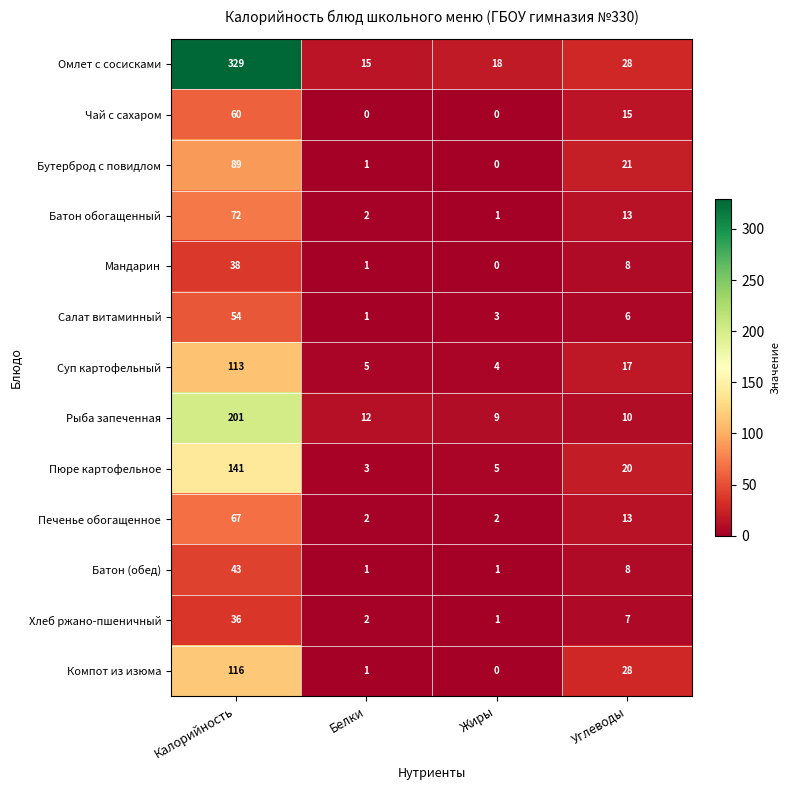

Which category has the highest value in the Салат витаминный series?

Калорийность